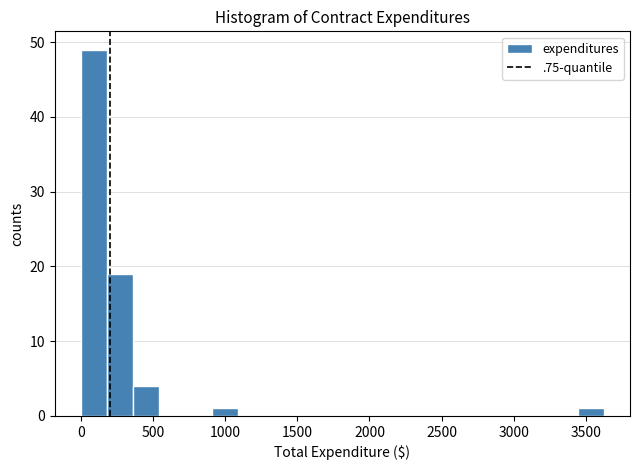

Read against the x-axis, roughly where is the centre of the tallest bar?

100